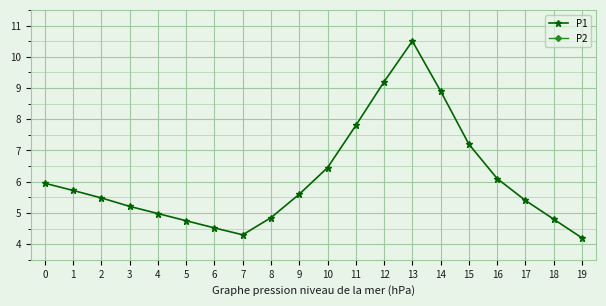

What is the value of the P1 point at the 17th from the left?

6.1